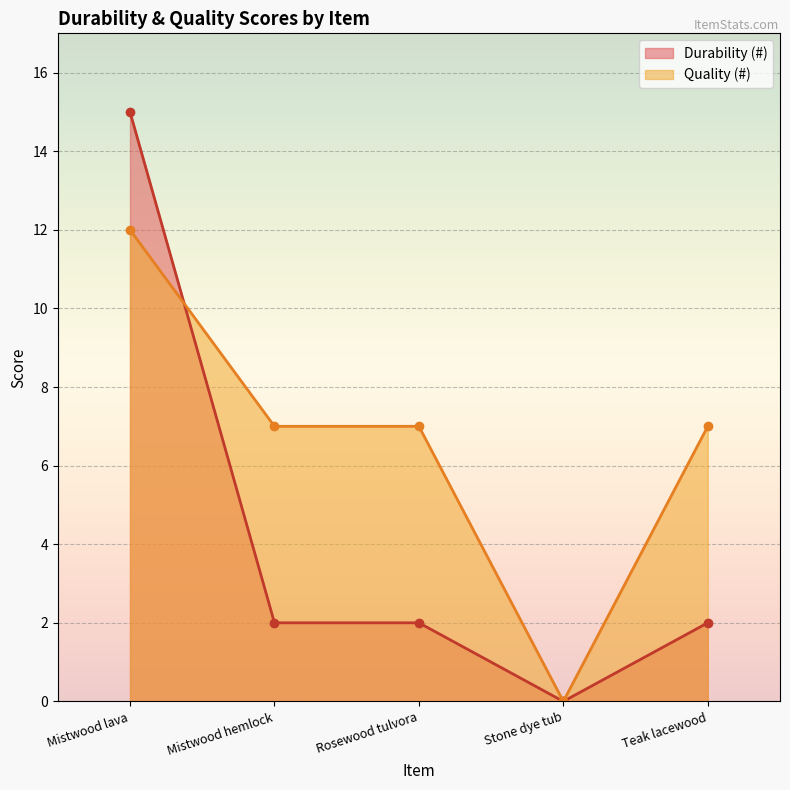

The Durability (#) series shows 15 at Mistwood lava. True or false?

True